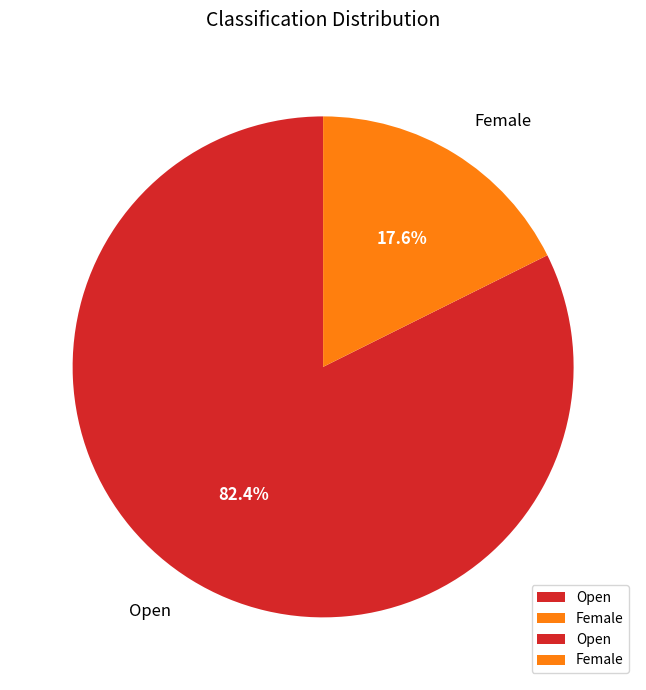

To the nearest percent, what portion does Female represent?

18%